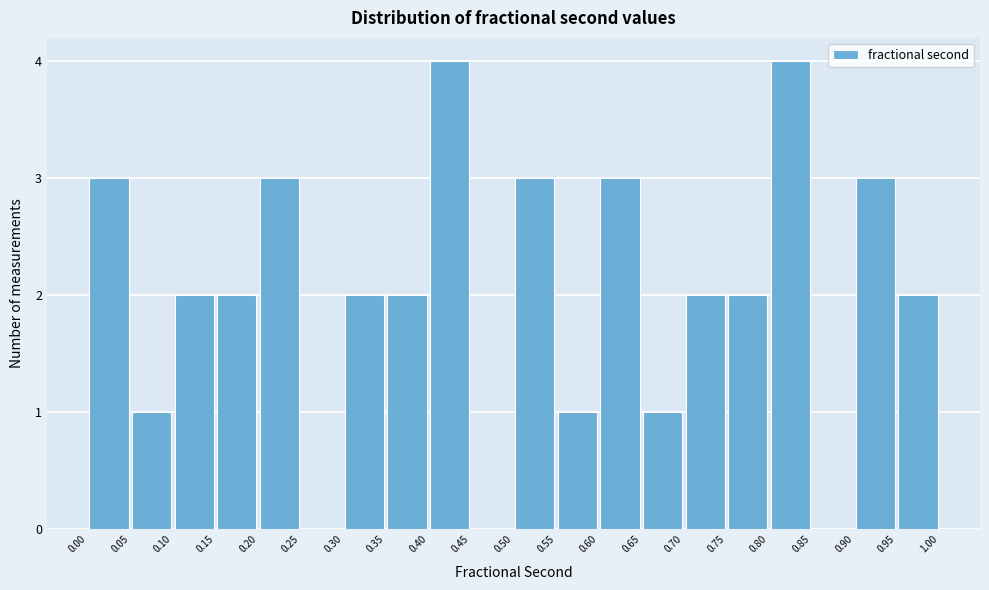

How tall is the bar that spans 0.65 to 0.70 on the x-axis? The values are not printed on the chart, so give them approximately, as read against the axis.

1